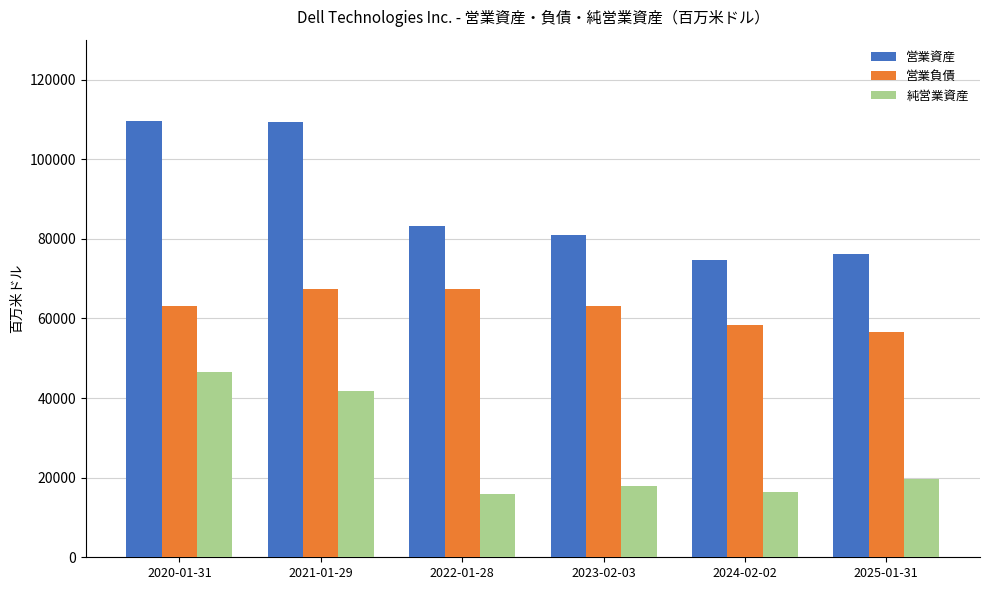

Does the chart contain any negative values?

No